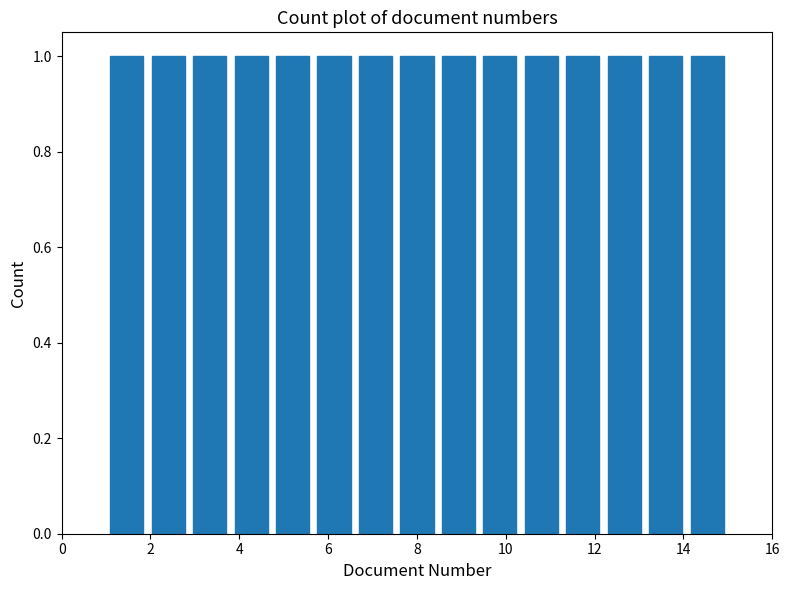

How tall is the bar that spans 5.6 to 6.6 on the x-axis? Neither the bar edges nor the heights are printed on the chart, so give them approximately, as read against the axes.

1